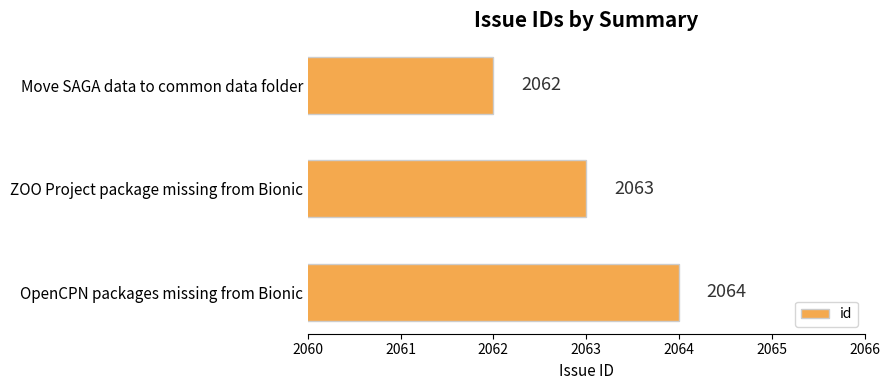

What is the average value?

2063